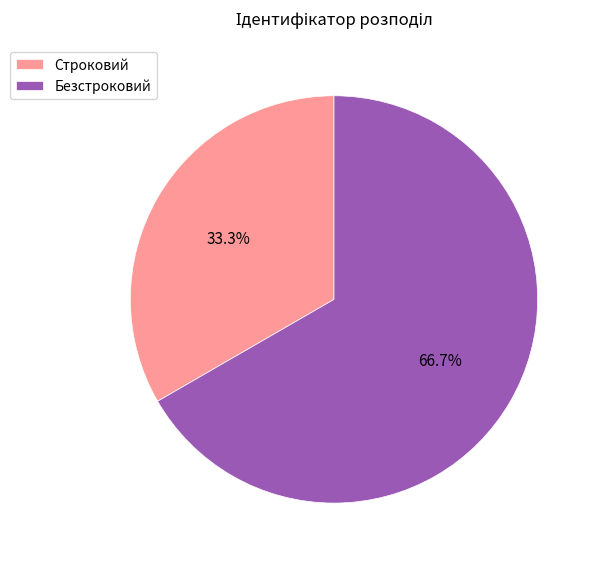

Which category accounts for the majority?

Безстроковий